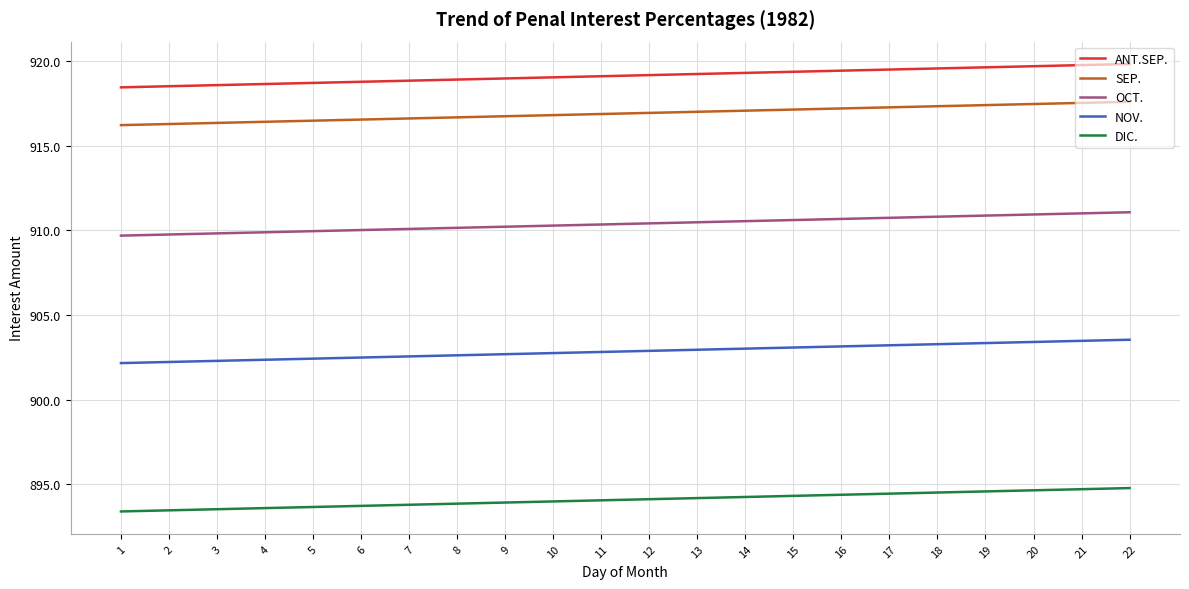

True or false: DIC. and ANT.SEP. cross at least once.

False